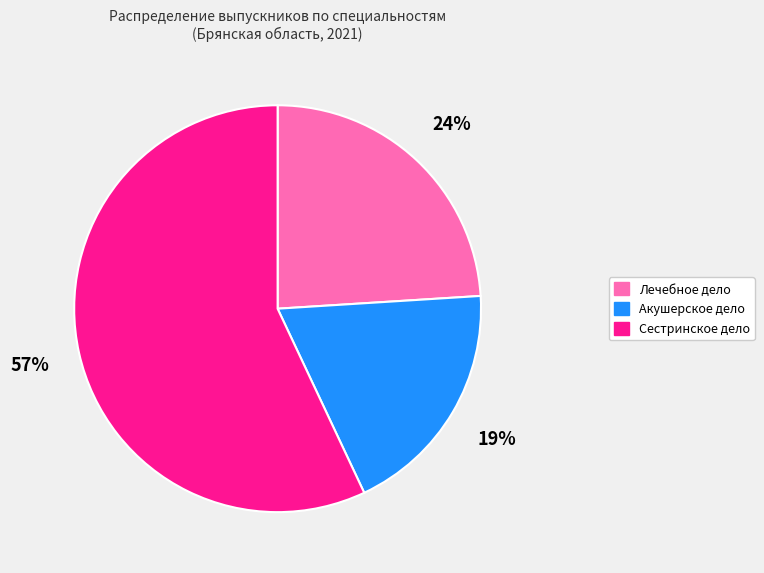

Which category has the biggest portion of the pie?

Сестринское дело